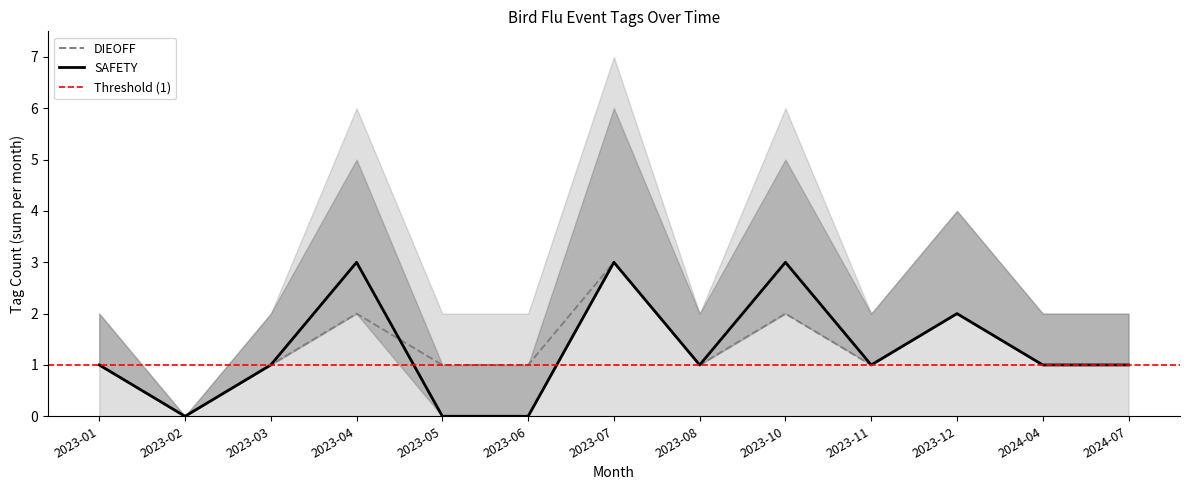

Does the chart have visible grid lines?

No